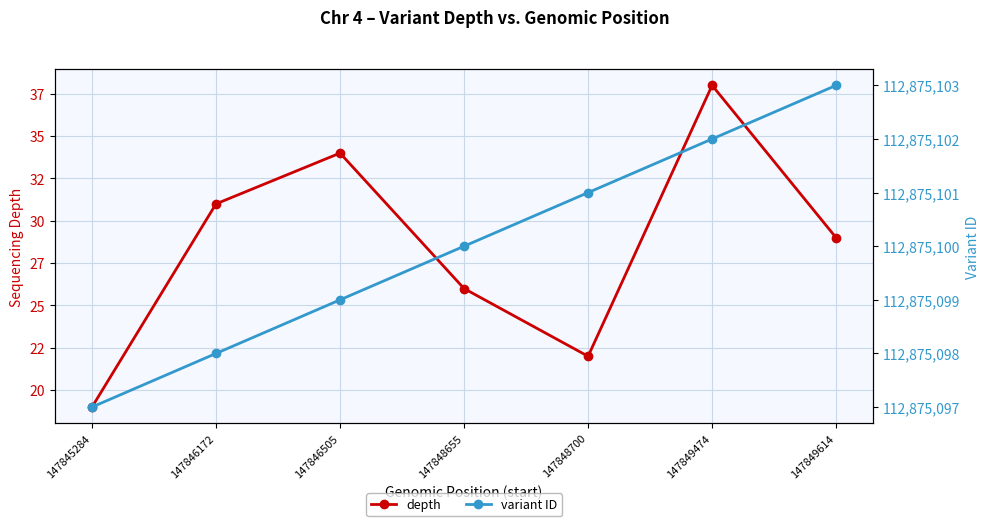

At how many categories does at least one series exceed 28884629?

7